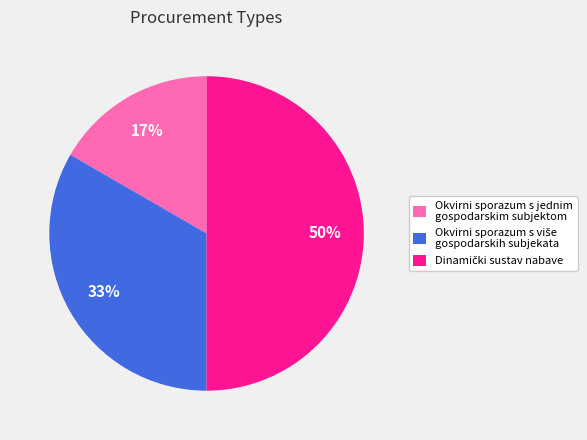

To the nearest percent, what is the average slice percentage?

33%